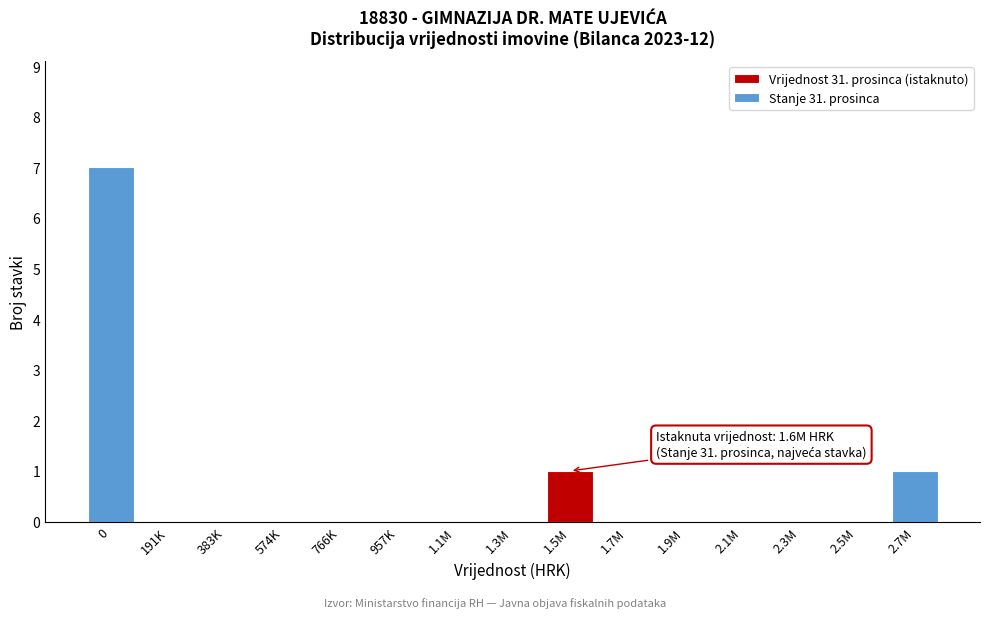

Reading left to right, transcribe all the data shown in this chart.

0=7	191K=0	383K=0	574K=0	766K=0	957K=0	1.1M=0	1.3M=0	1.5M=1	1.7M=0	1.9M=0	2.1M=0	2.3M=0	2.5M=0	2.7M=1